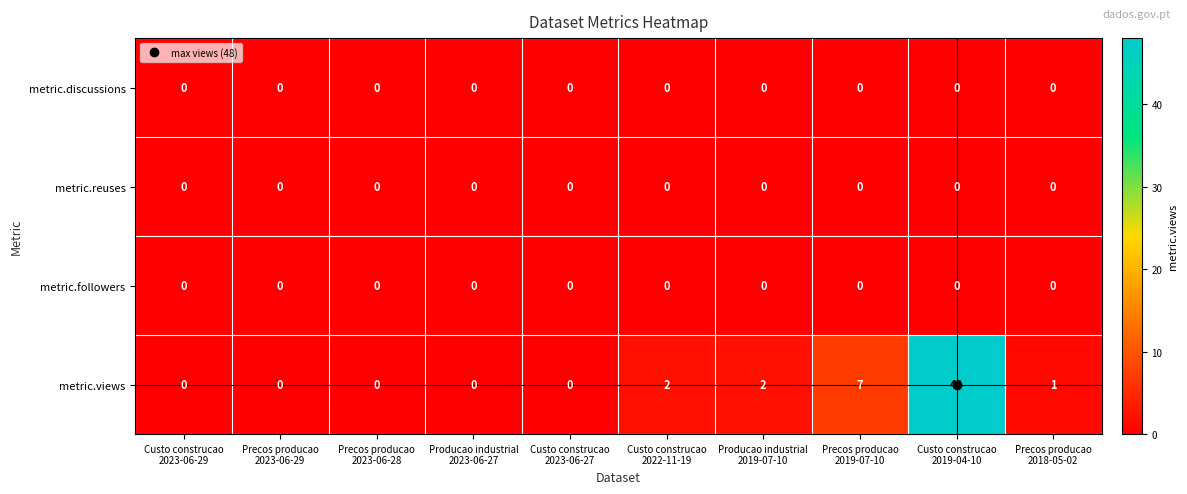

Which series has the largest range (max minus min)?

metric.views